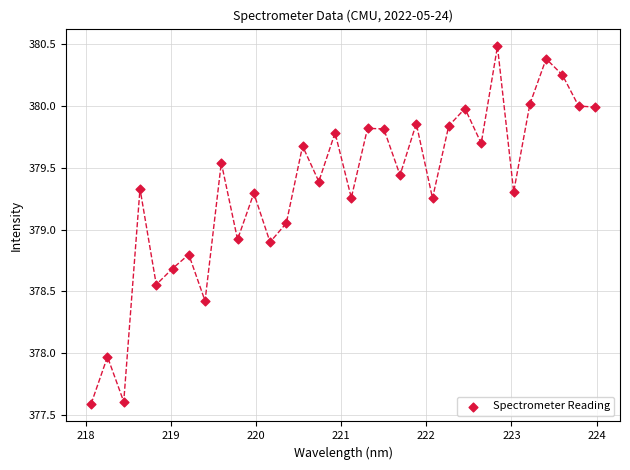

What is the range of Y values (max minus min)?

2.9